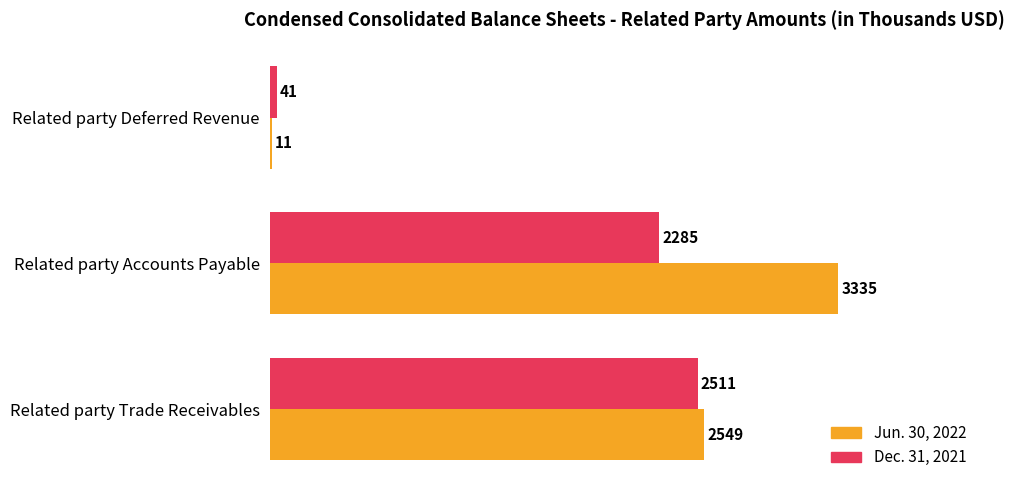

At which category is the sum across all series the highest?

Related party Accounts Payable